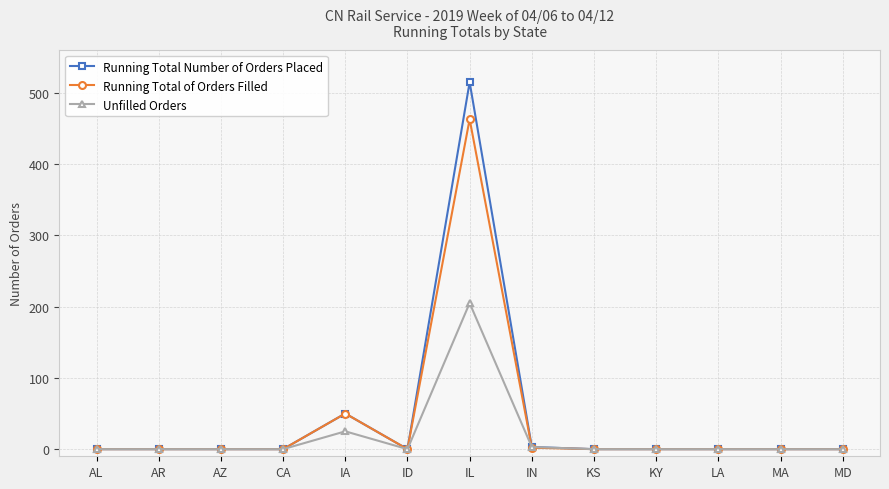

Is it true that Running Total Number of Orders Placed equals 515 at IL?

True